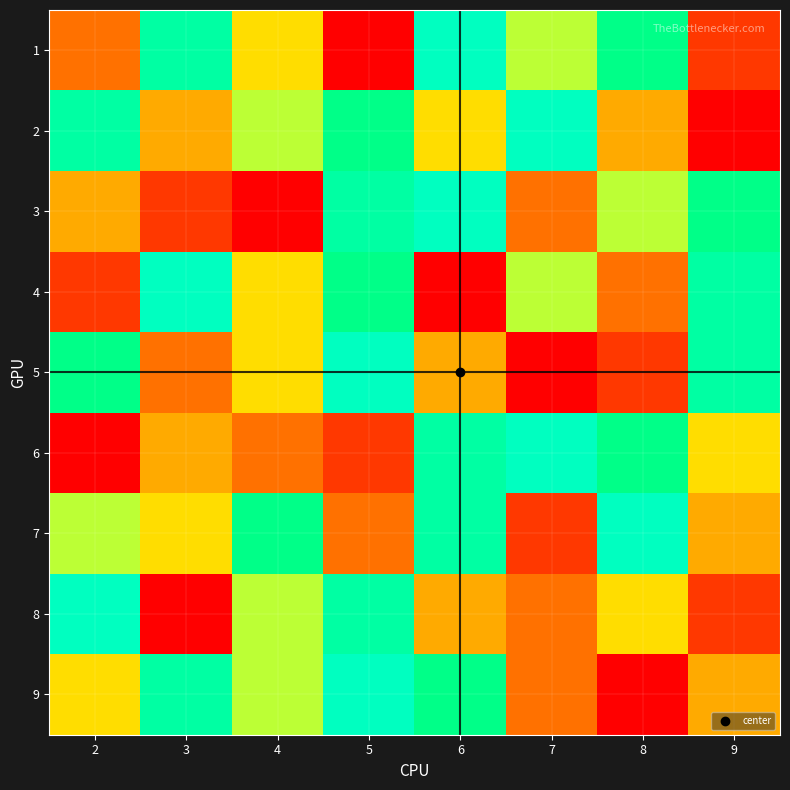

Rank the series by their maximum value, from lowest to highest.

8, 1, 2, 3, 4, 5, 6, 7, 9